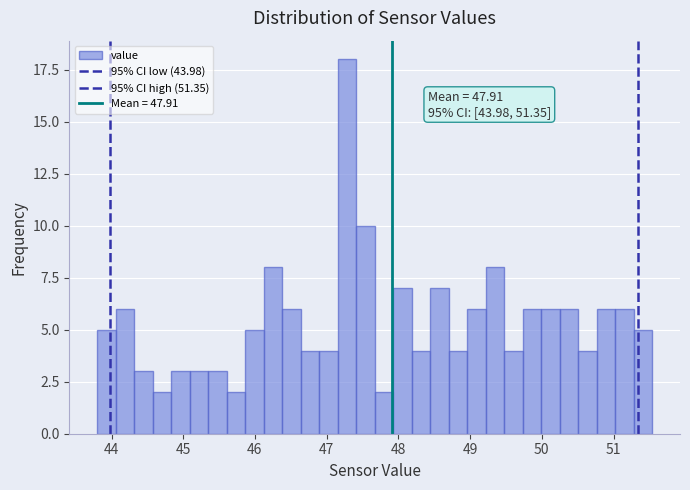

Around what value on the x-axis is the tallest bar? Give the approximate position of its centre, as read against the axis.

47.3